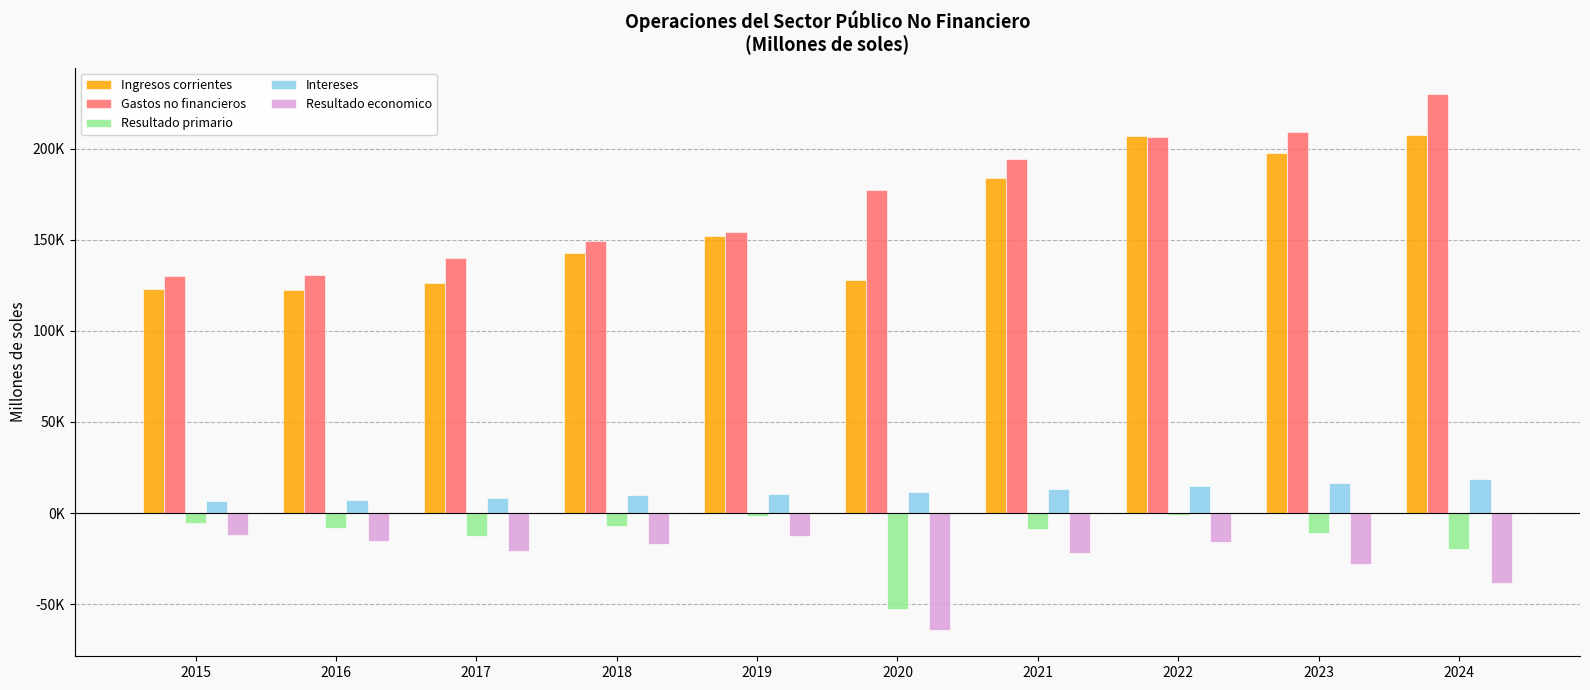

At how many categories does at least one series exceed 30908?

10